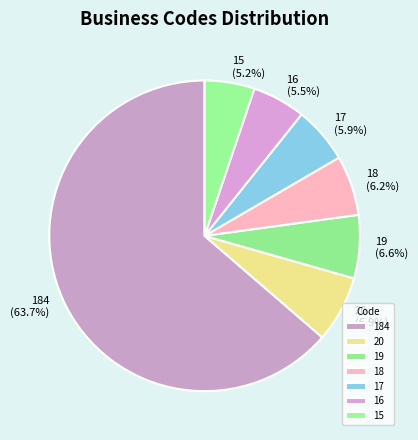

What percentage do 19 and 15 together represent?

11.8%